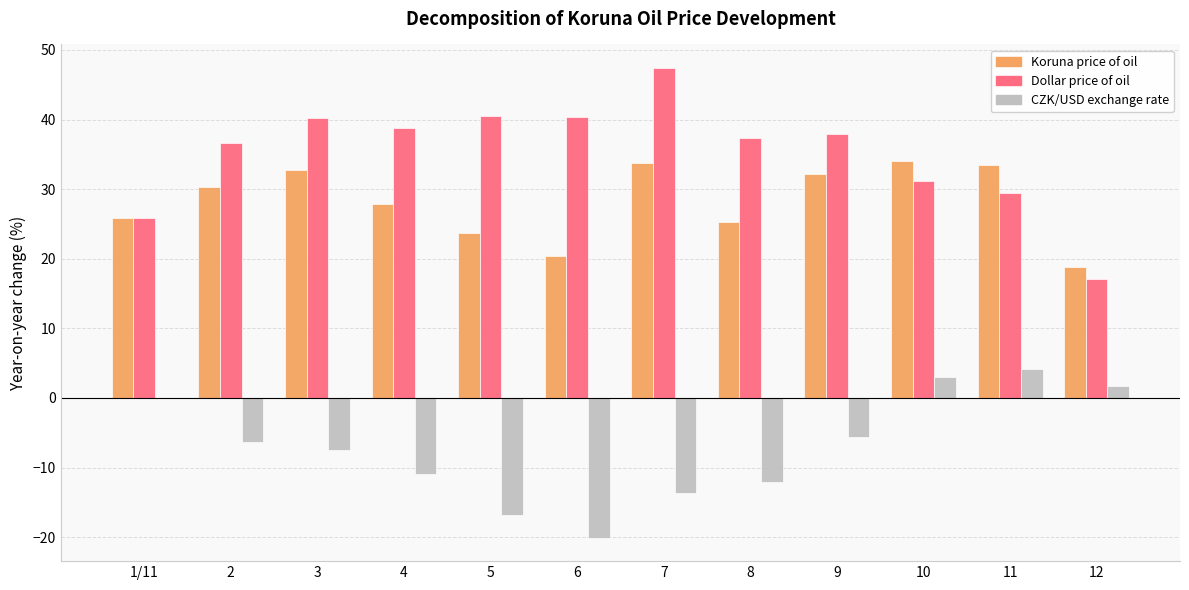

Read the CZK/USD exchange rate value at 6.

-20.1